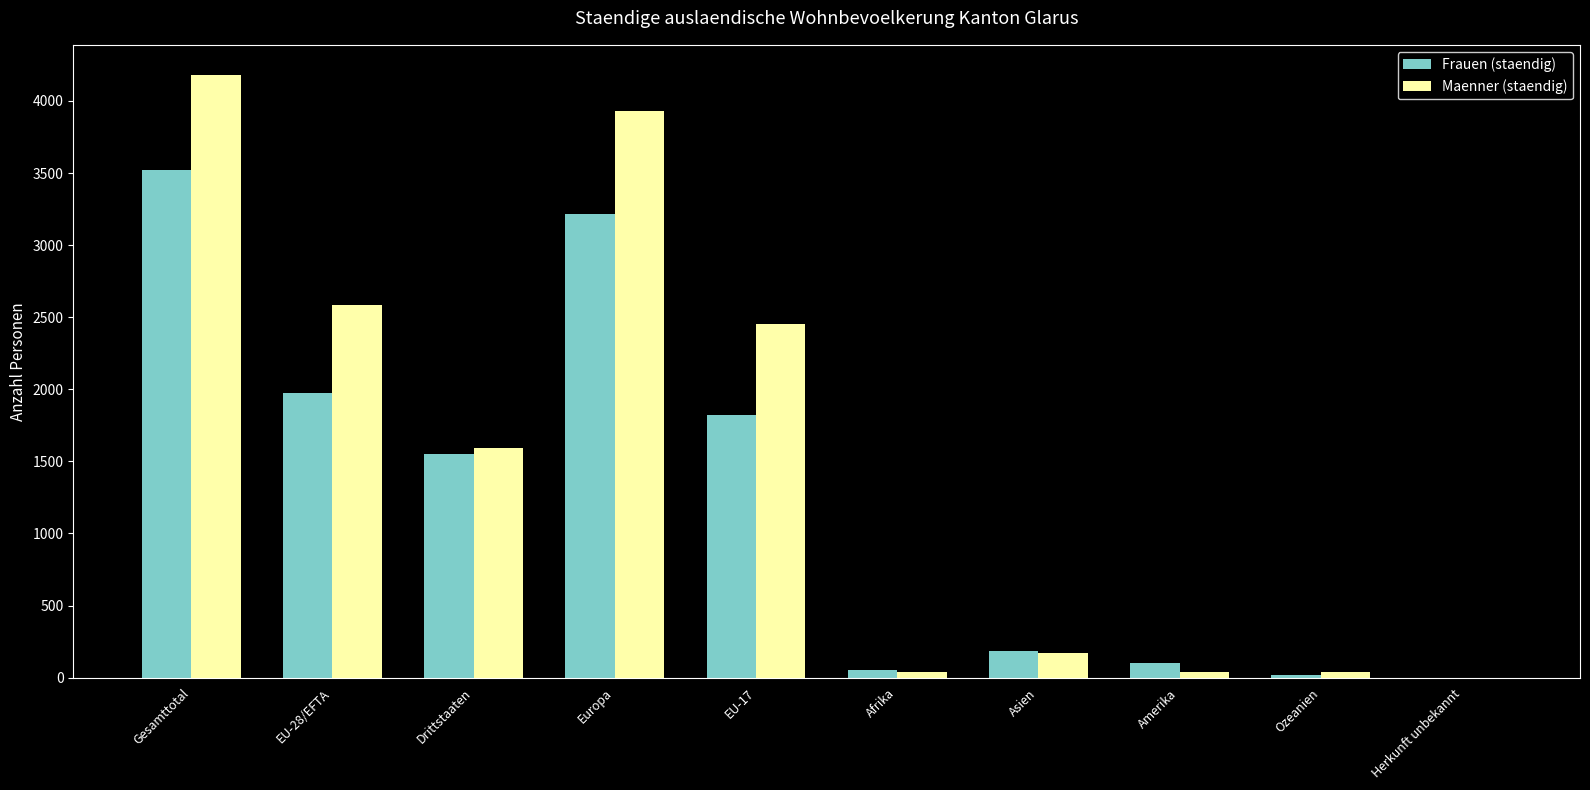

Count the number of categories in the chart.

10